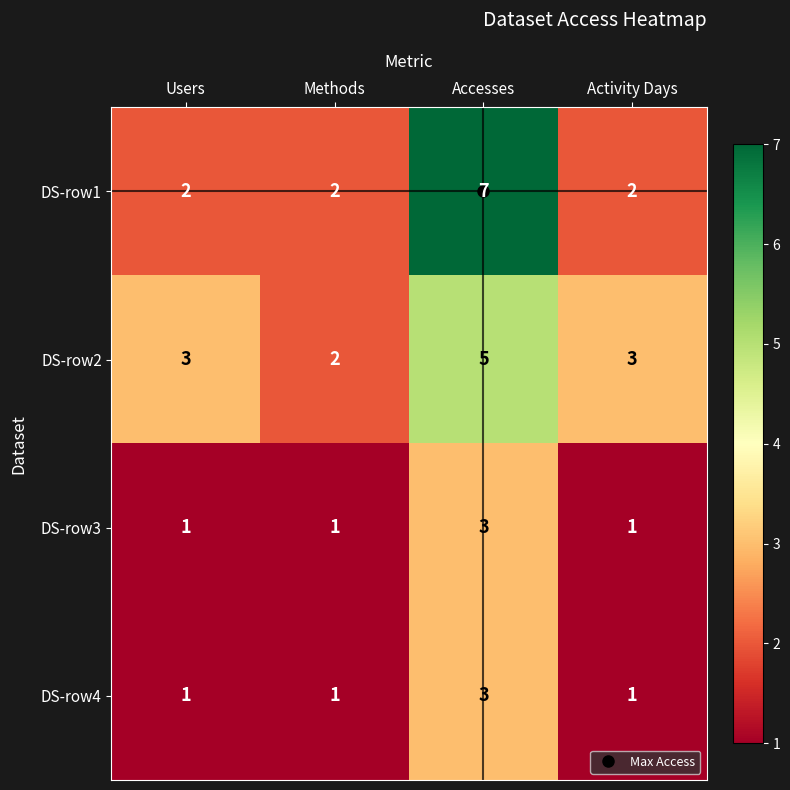

The value of DS-row2 at Methods is 2. True or false?

True